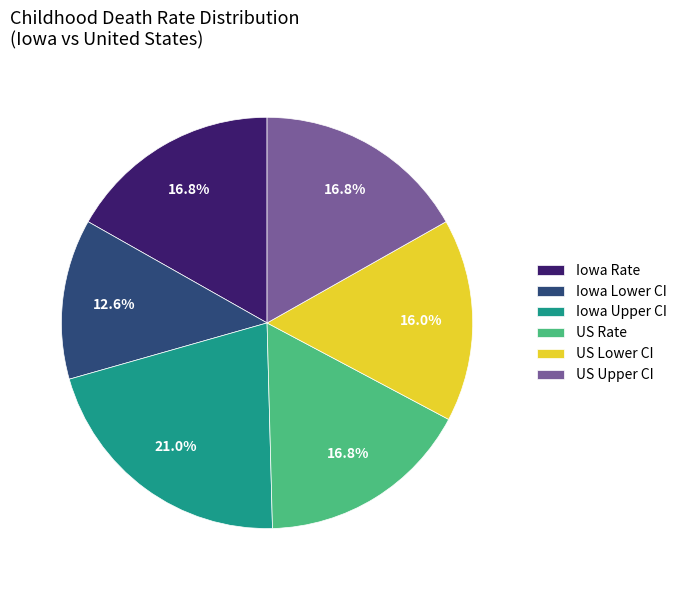

Count the number of slices in the pie.

6